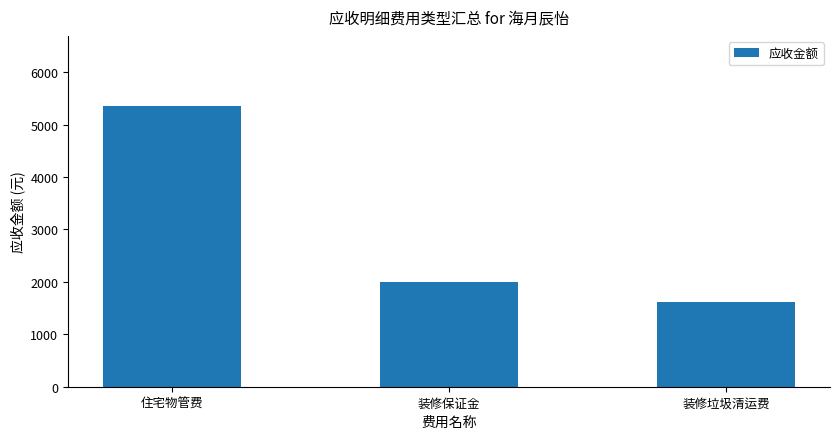

The chart shows a value of 2000.0 at 装修保证金. True or false?

True